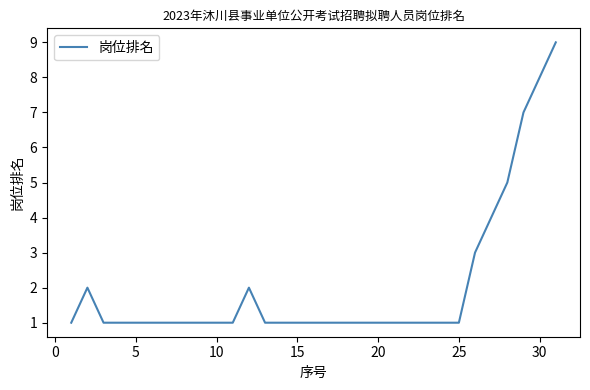

What is the difference between the second highest and minimum values?

7